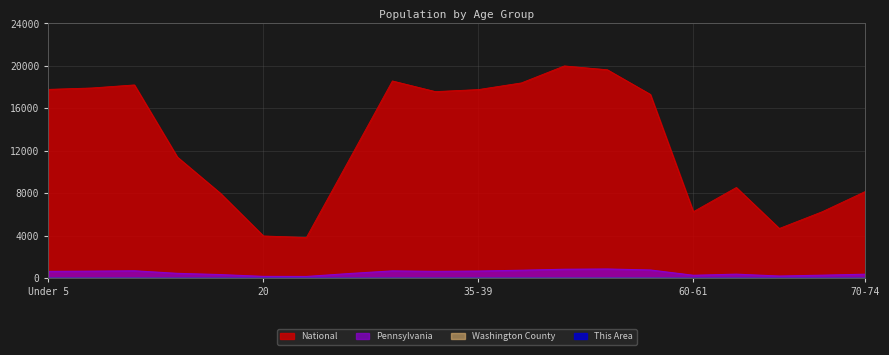

How many data points does each series have?

20